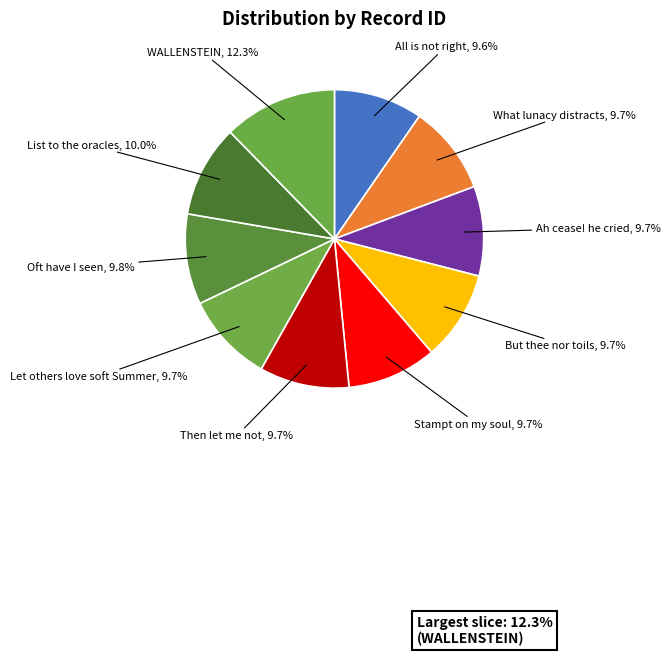

Count the number of slices in the pie.

10